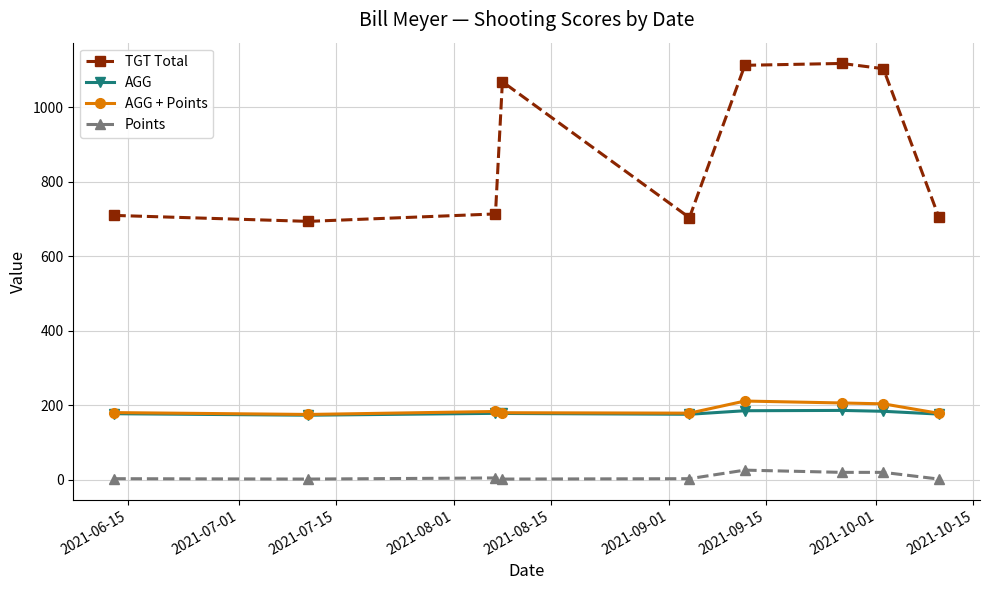

How many data points does each series have?

9